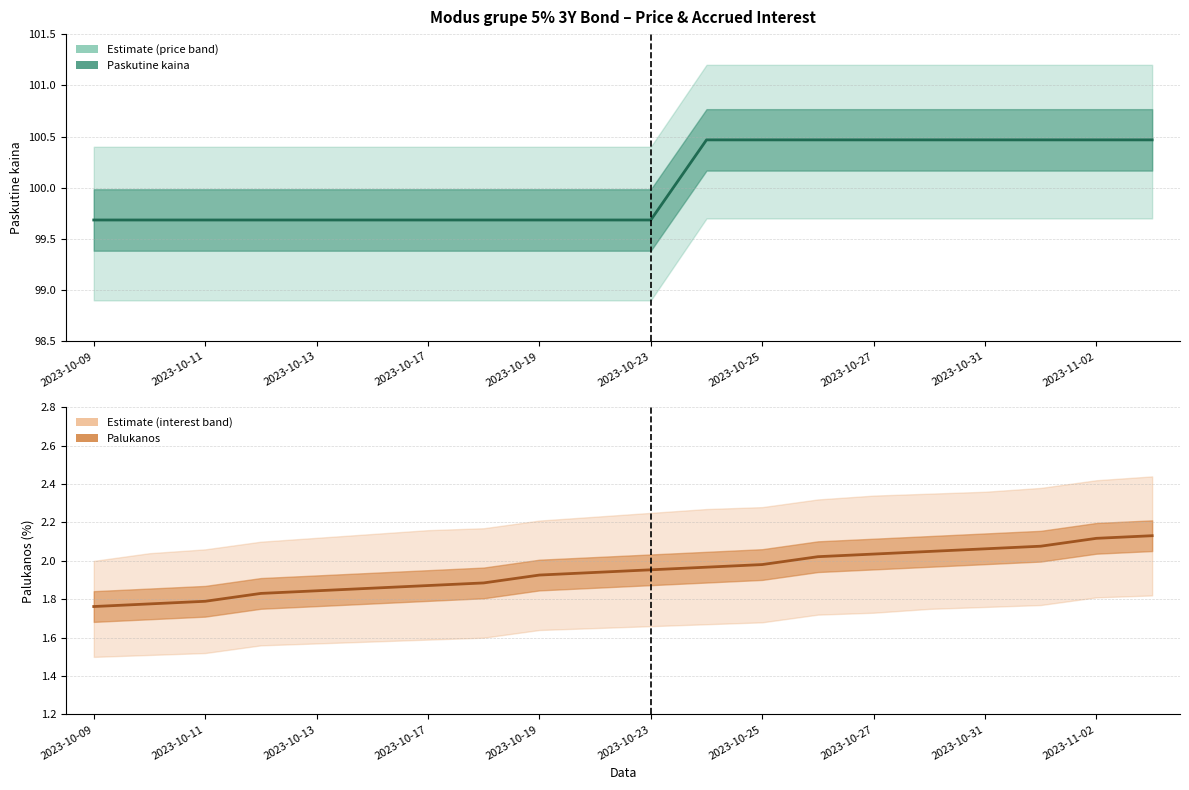

What is the maximum value for Paskutine kaina?

100.5